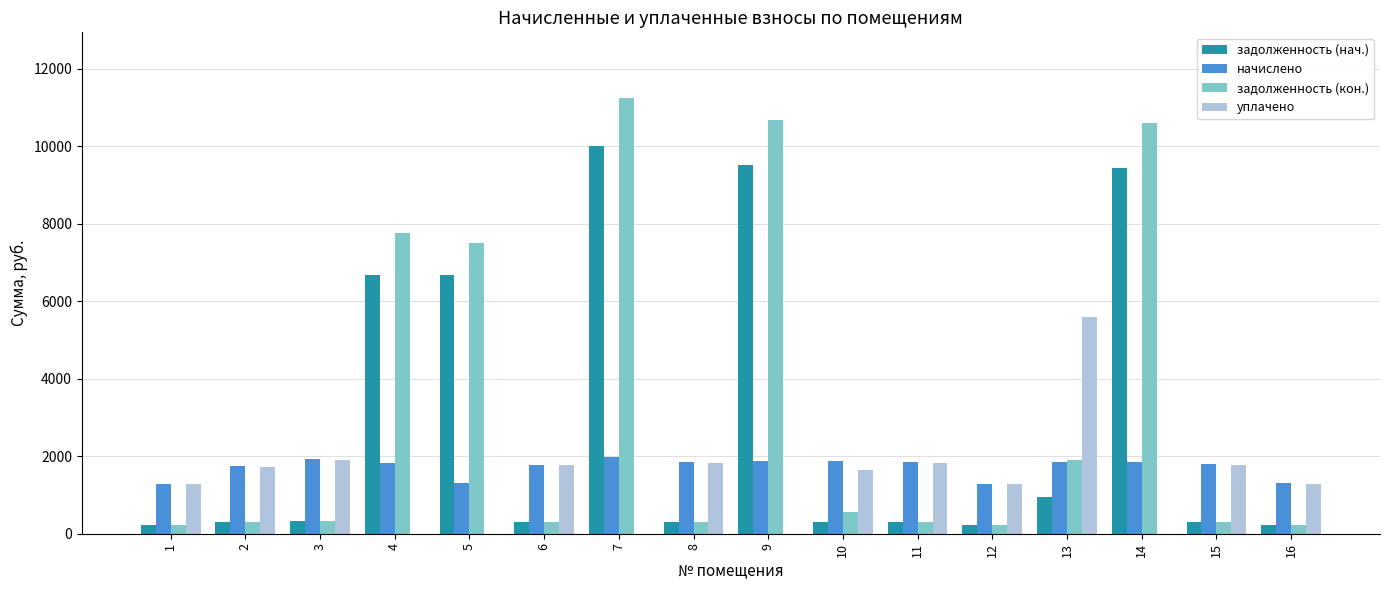

At which category is the sum across all series the highest?

7